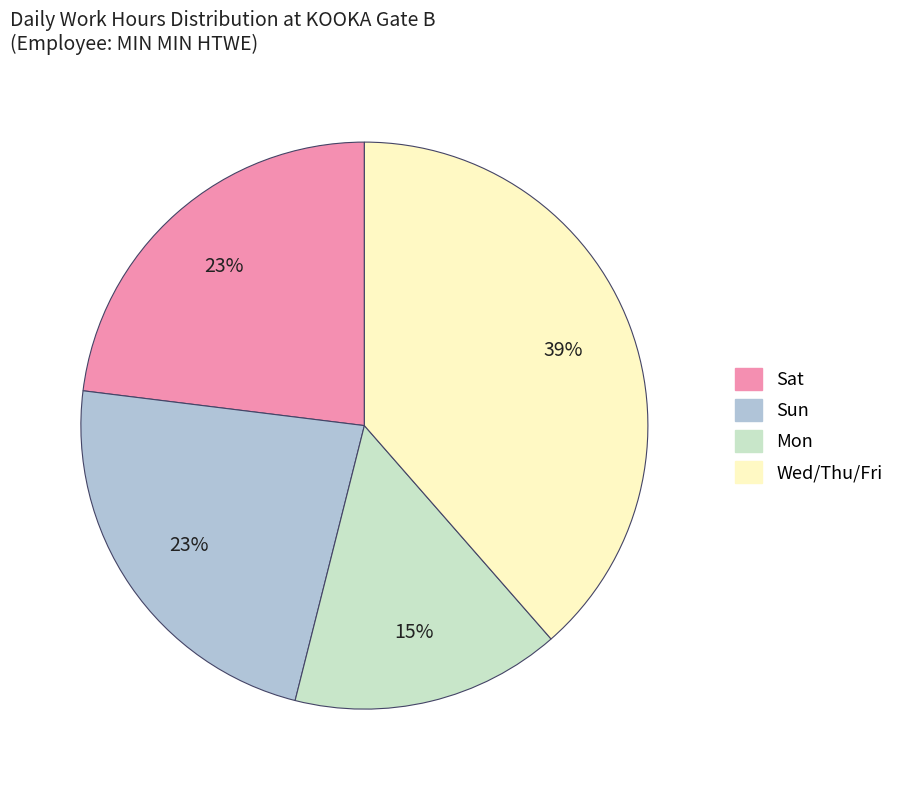

Is there a majority slice in this chart?

No